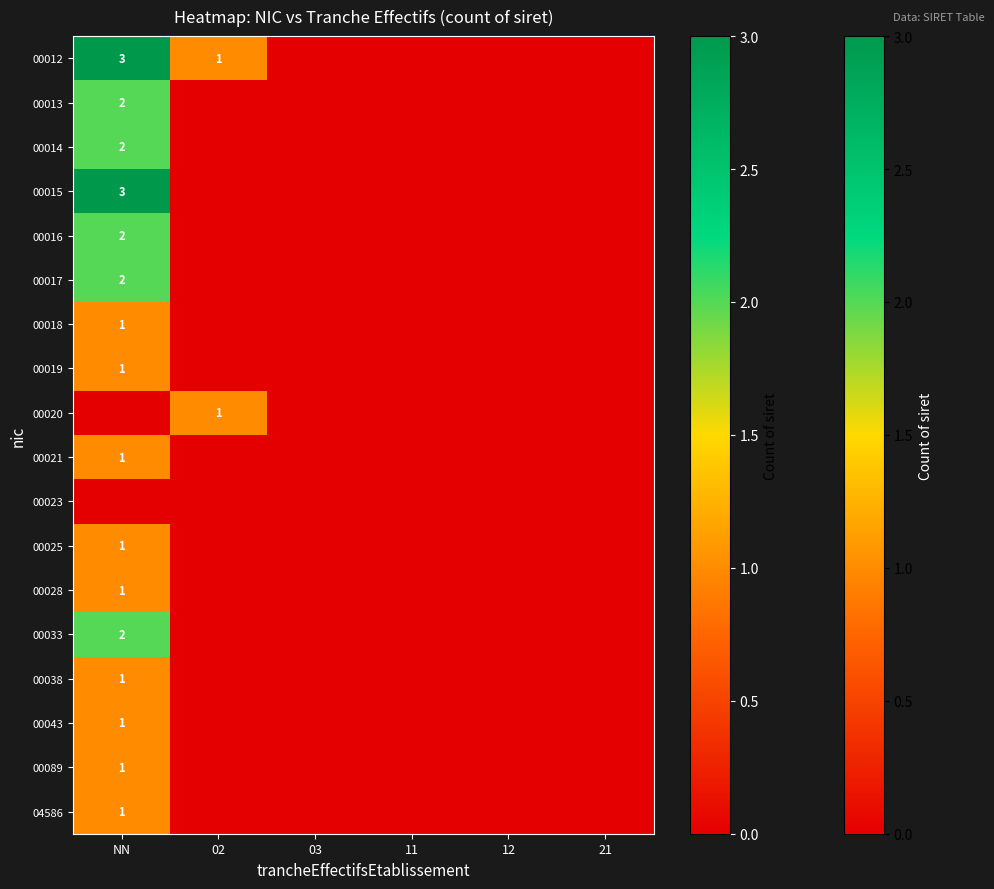

What is the difference between the maximum and minimum values in the 04586 series?

1